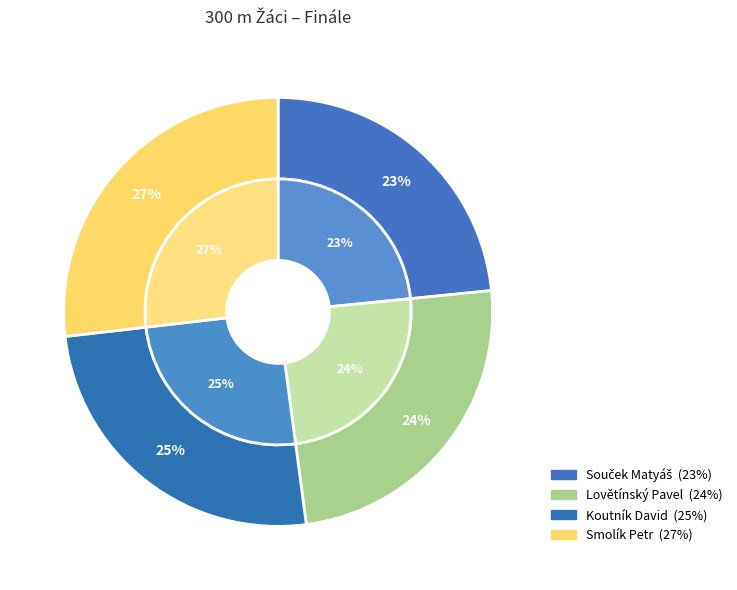

What portion of the pie excludes Smolík Petr?

73.2%